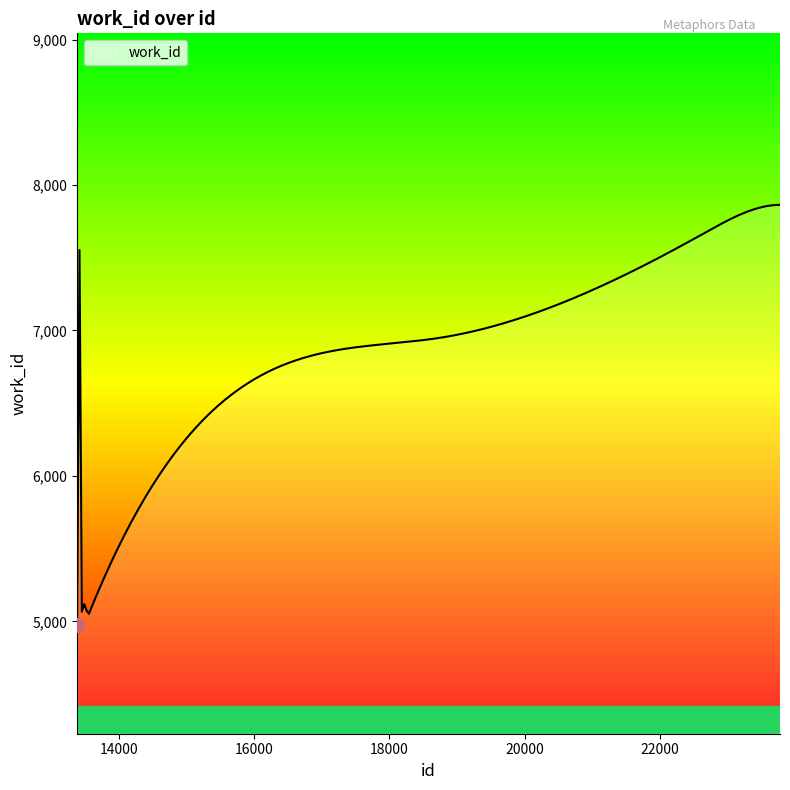

True or false: there are more than 1 points higher than both neighbors.

True